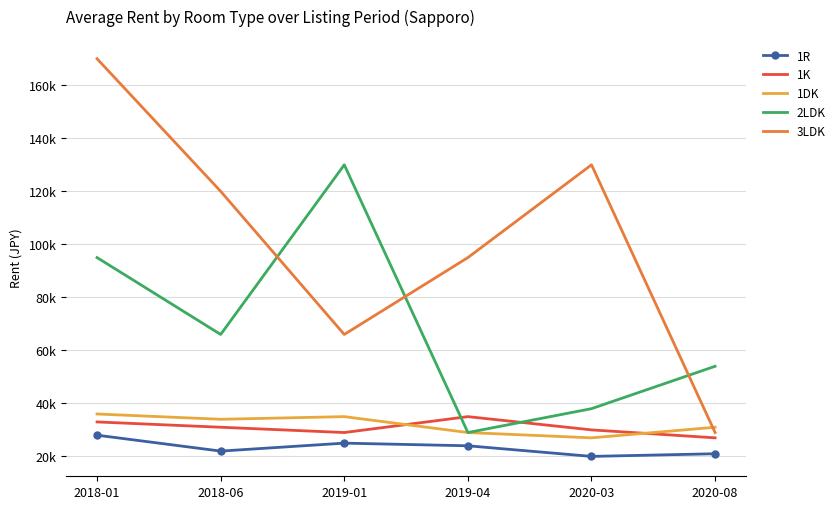

In 3LDK, how many points are higher than both neighbors (excluding endpoints)?

1